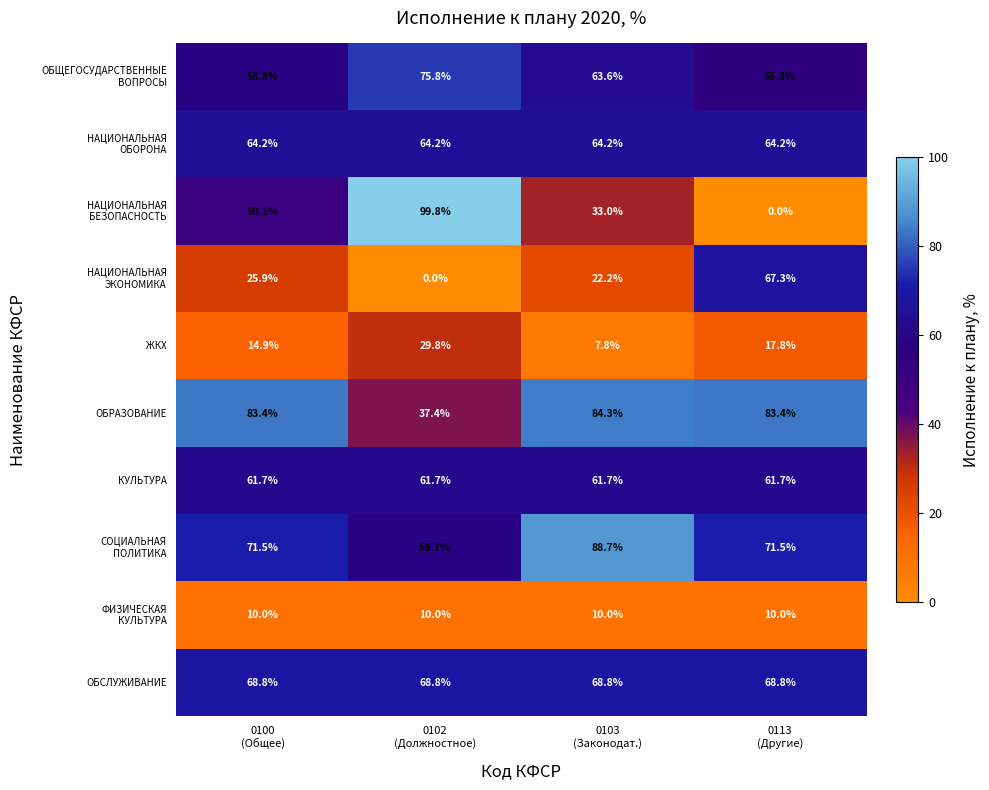

What is the greatest value displayed?

99.8